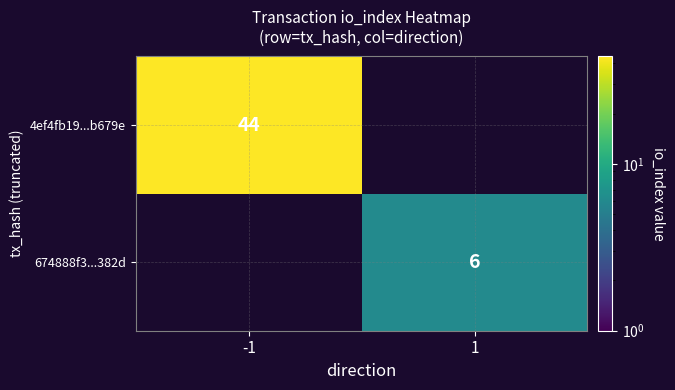

List the series in order of their peak value, highest first.

4ef4fb19...b679e, 674888f3...382d